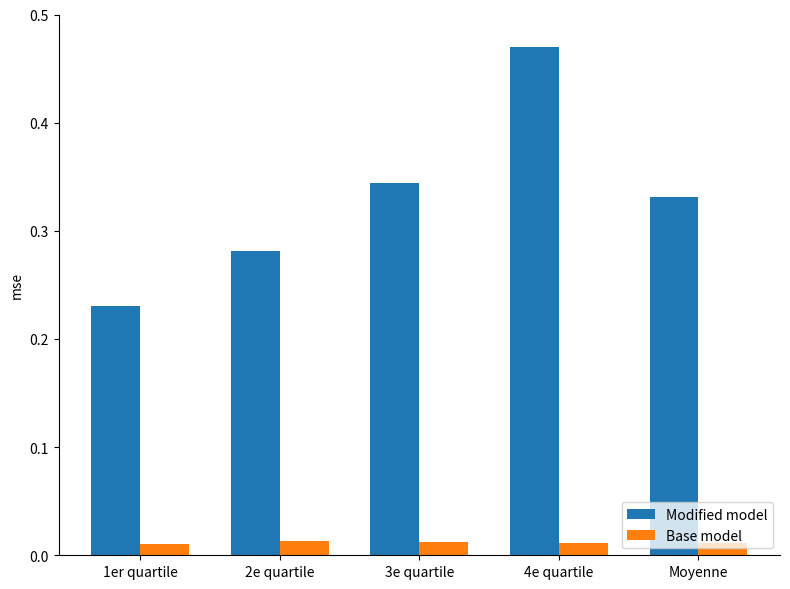

At which label is Modified model closest to 0?

1er quartile